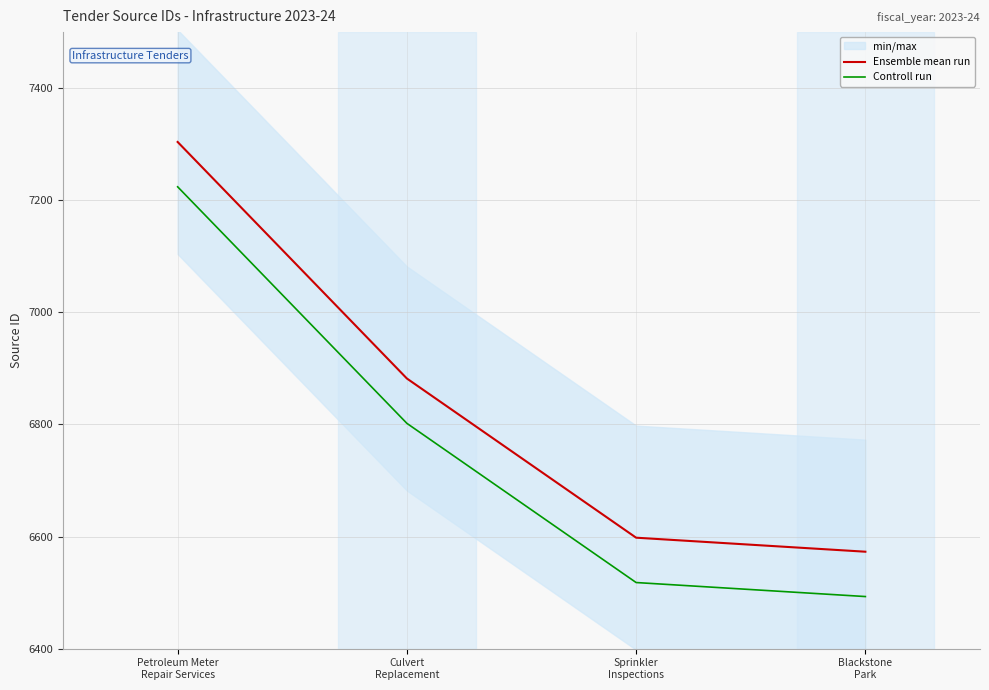

True or false: Ensemble mean run and Controll run intersect in this chart.

False